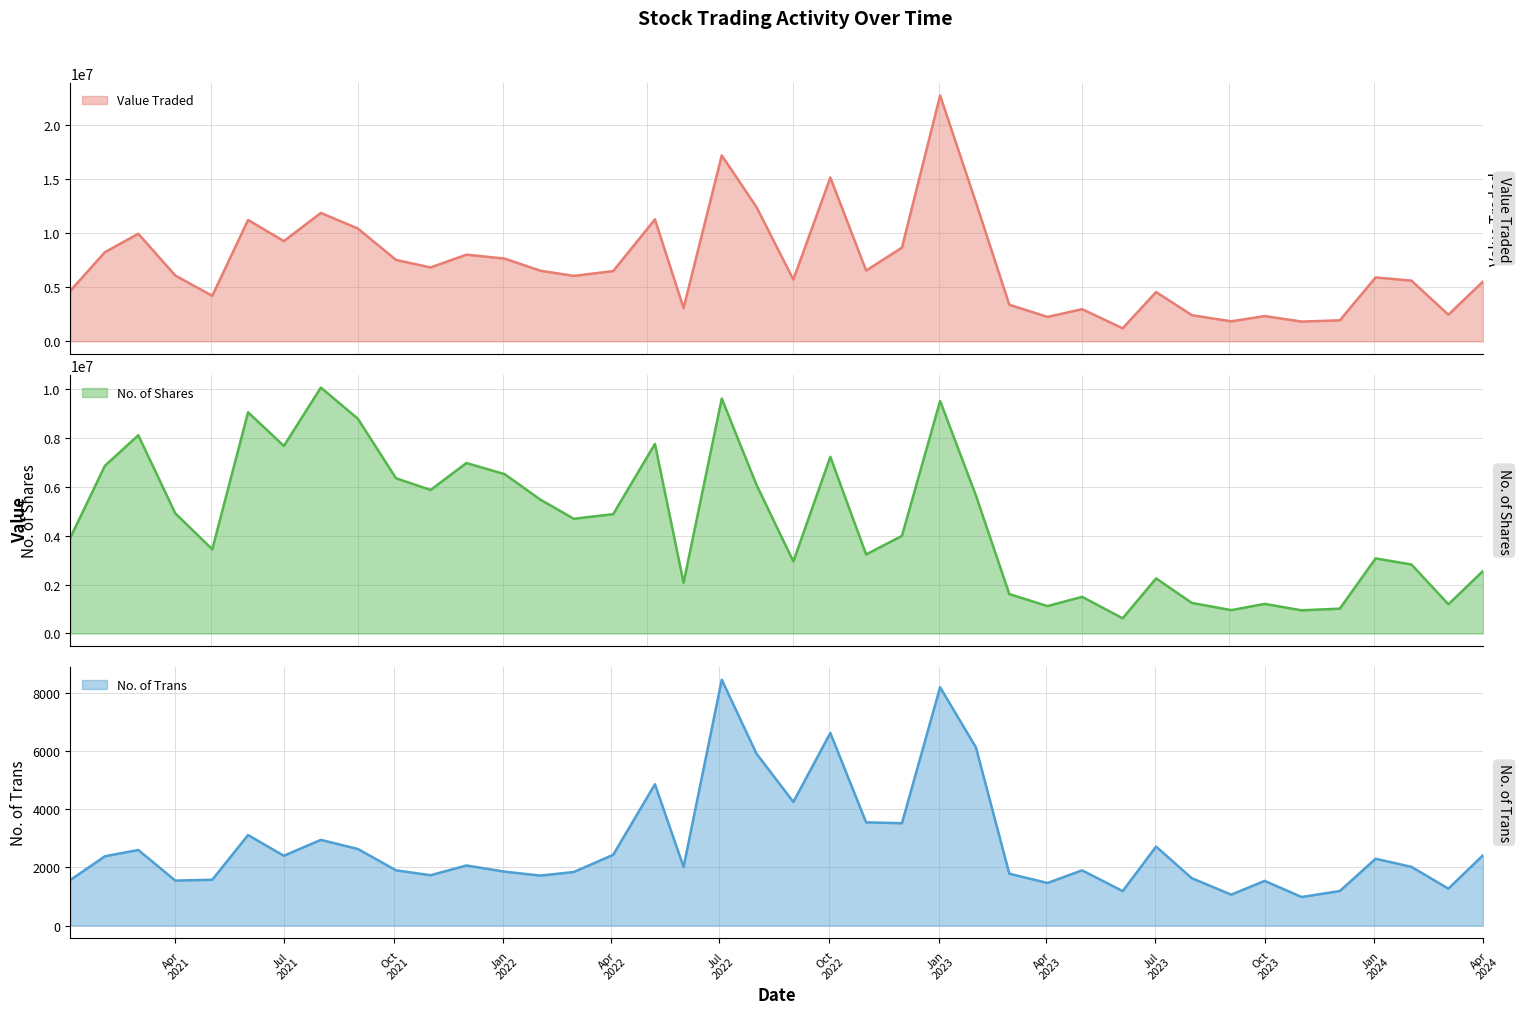

What is the highest value of the No. of Trans series?

8464